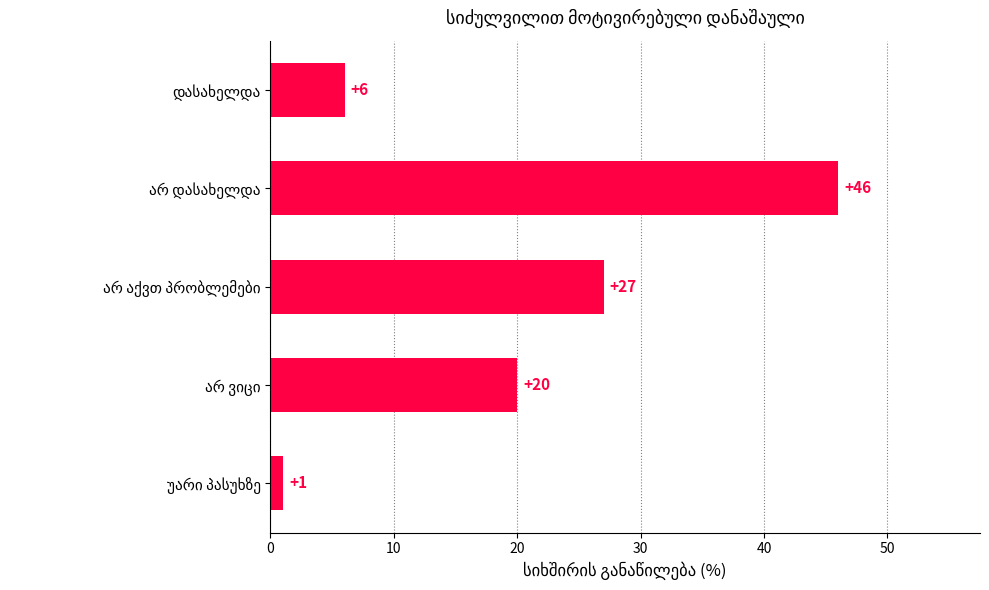

What is the maximum value shown in the chart?

46